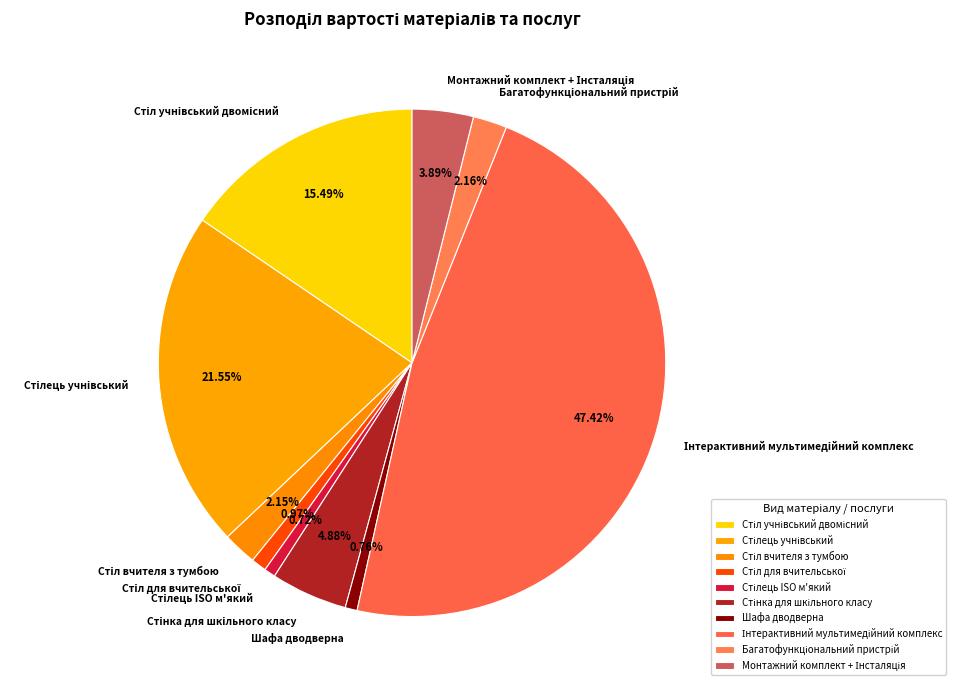

Count the number of slices in the pie.

10